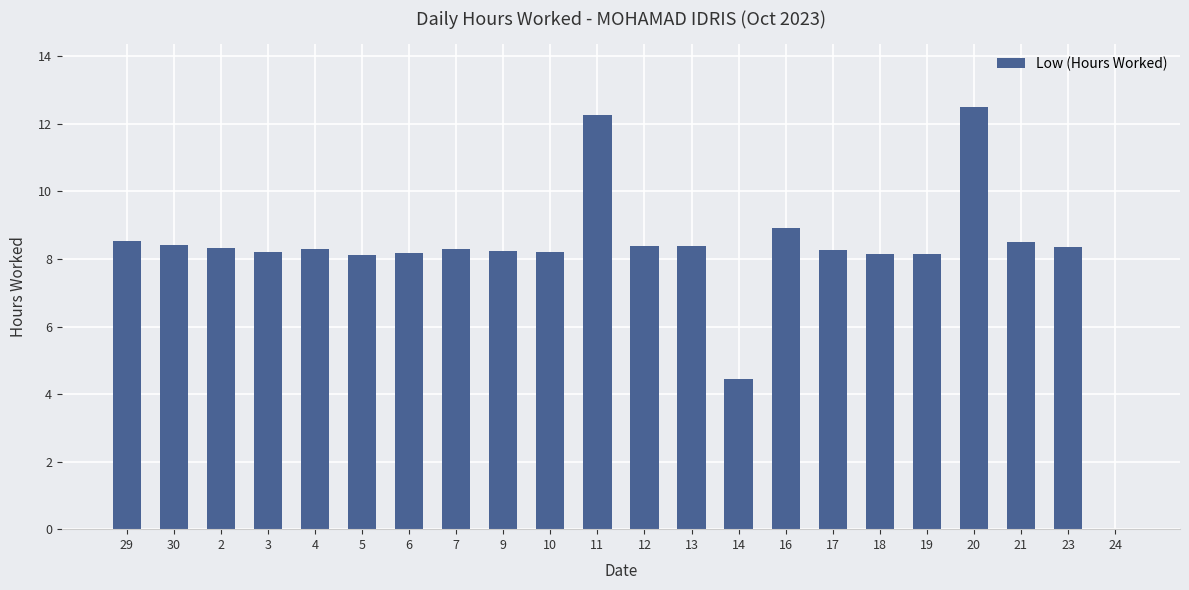

What is the sum of the values at 20 and 4?

20.8